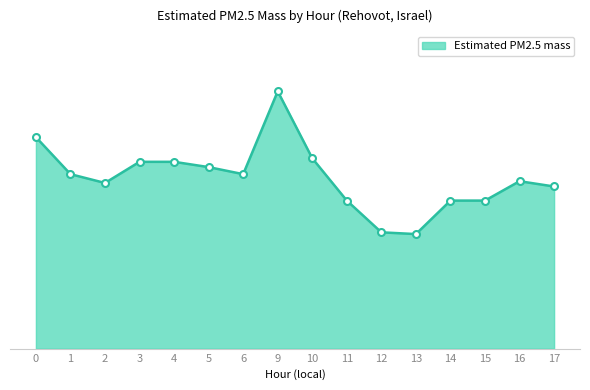

What is the sum of the values at 10 and 12?

17.4